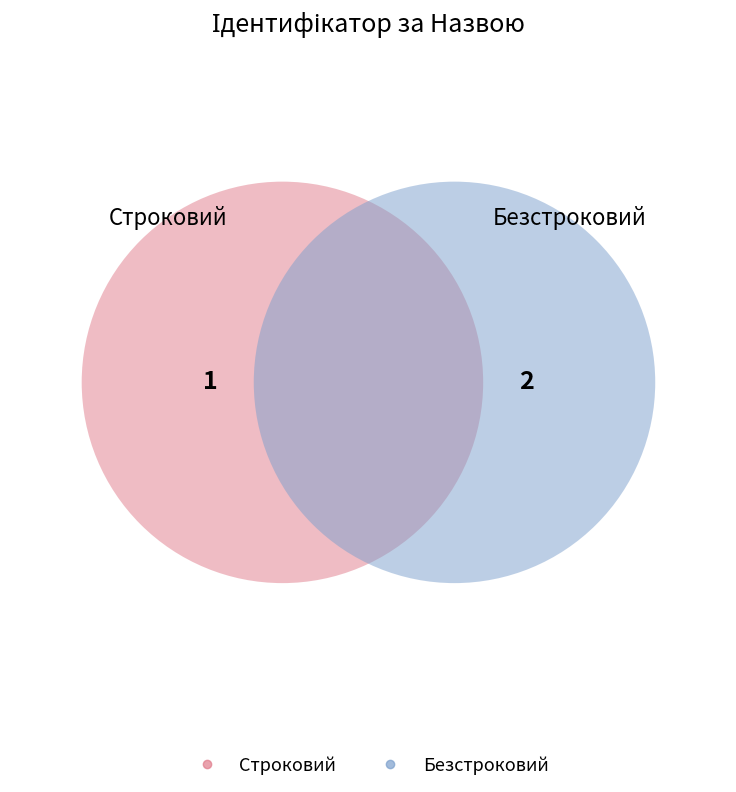

The Строковий slice represents 41% of the pie. True or false?

False